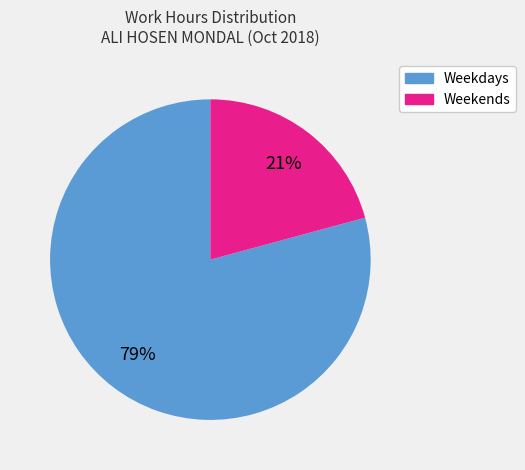

Does any single category account for the majority?

Yes